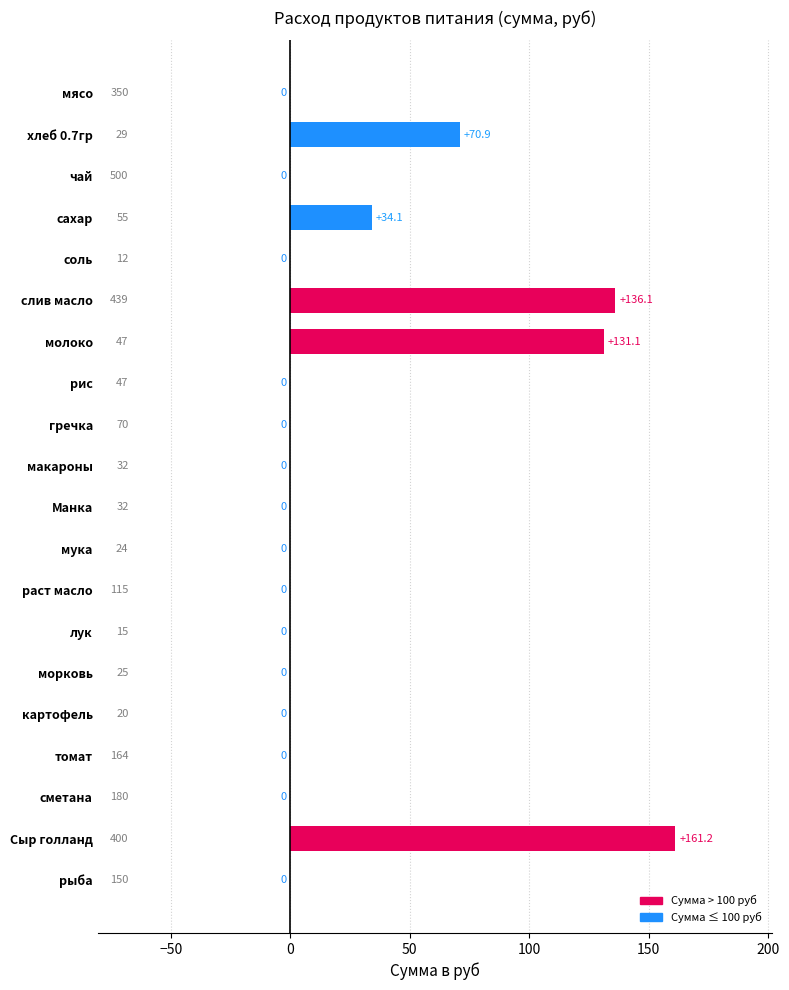

Are the bars horizontal?

Yes